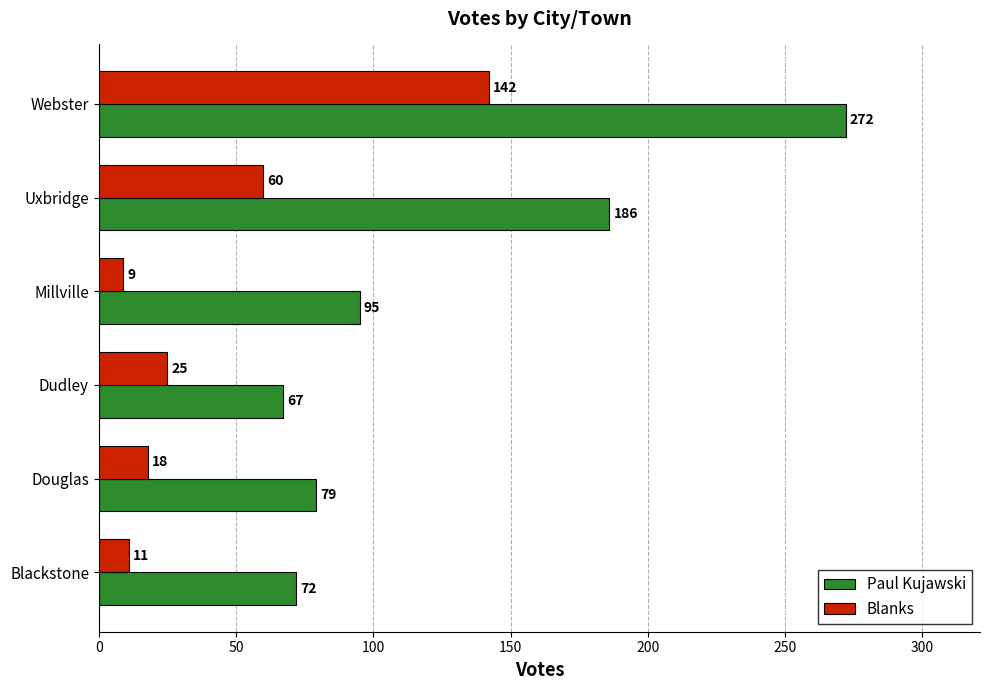

Between Dudley and Webster, which series saw the biggest shift?

Paul Kujawski